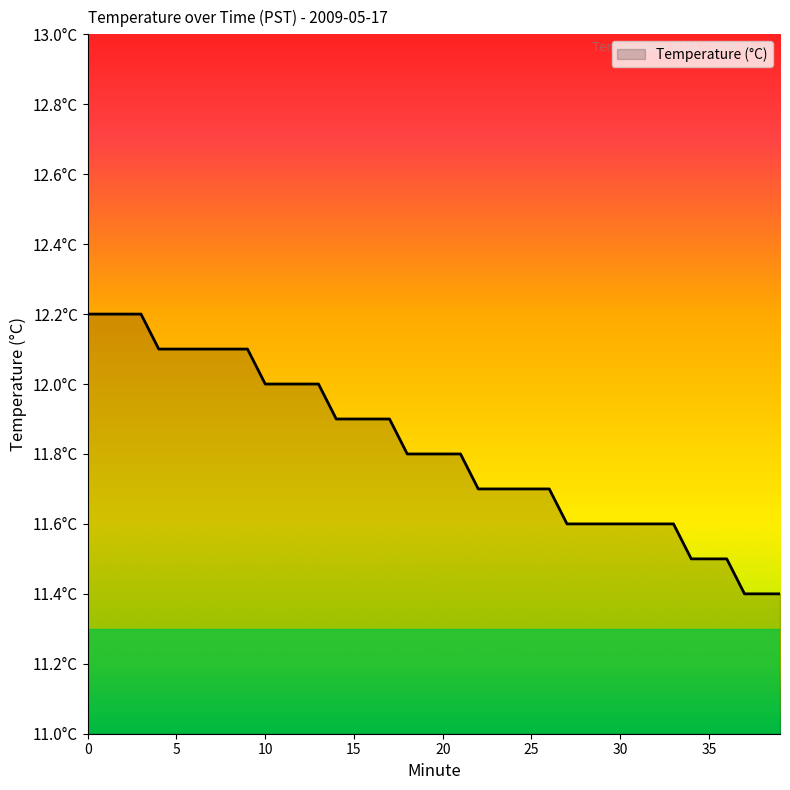

Is this an area chart (filled region under the line)?

Yes